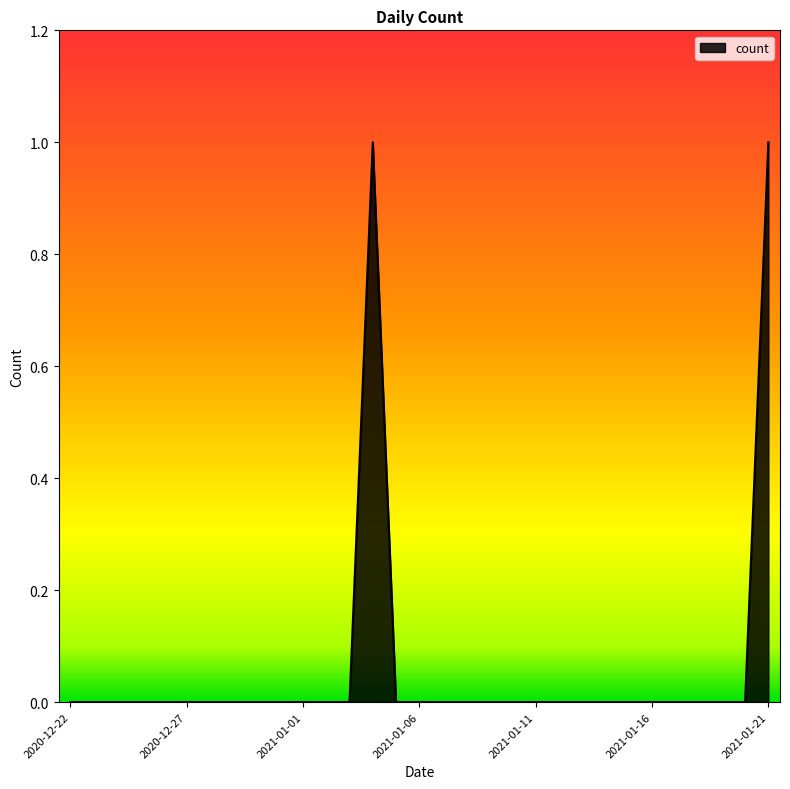

List the labels in order of value, largest first.

2021-01-04, 2021-01-21, 2020-12-22, 2020-12-23, 2020-12-24, 2020-12-25, 2020-12-26, 2020-12-27, 2020-12-28, 2020-12-29, 2020-12-30, 2020-12-31, 2021-01-01, 2021-01-02, 2021-01-03, 2021-01-05, 2021-01-06, 2021-01-07, 2021-01-08, 2021-01-09, 2021-01-10, 2021-01-11, 2021-01-12, 2021-01-13, 2021-01-14, 2021-01-15, 2021-01-16, 2021-01-17, 2021-01-18, 2021-01-19, 2021-01-20